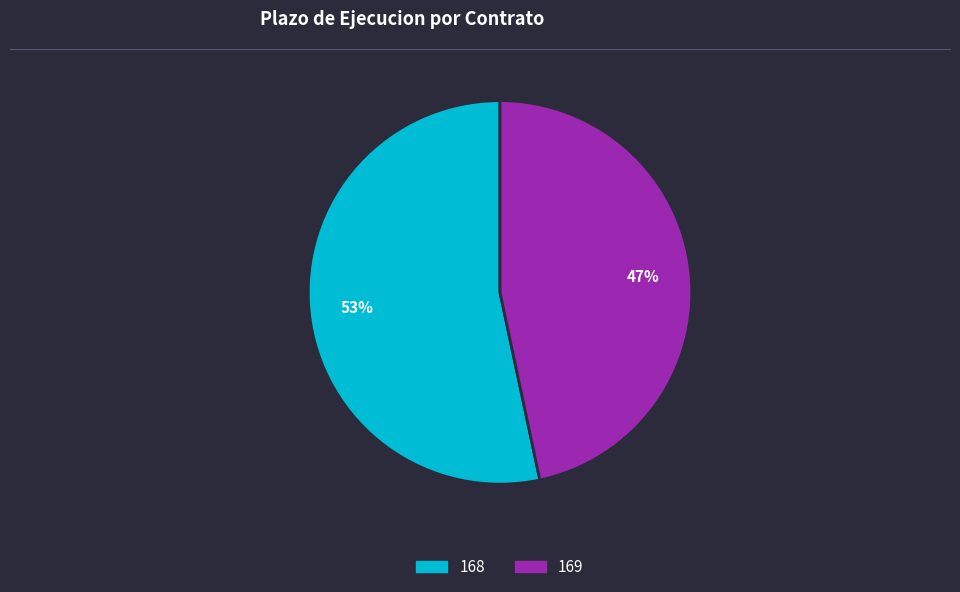

Rank the categories by value from lowest to highest.

169, 168